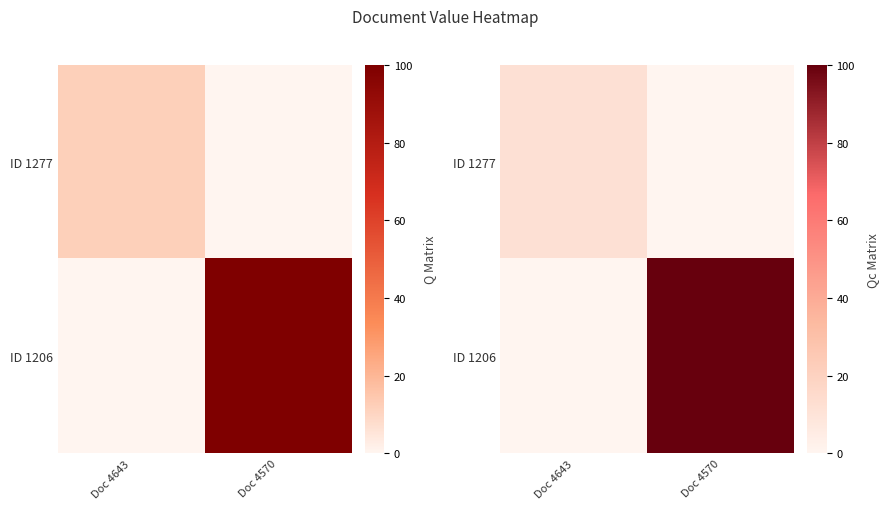

At how many categories does at least one series exceed 0?

2